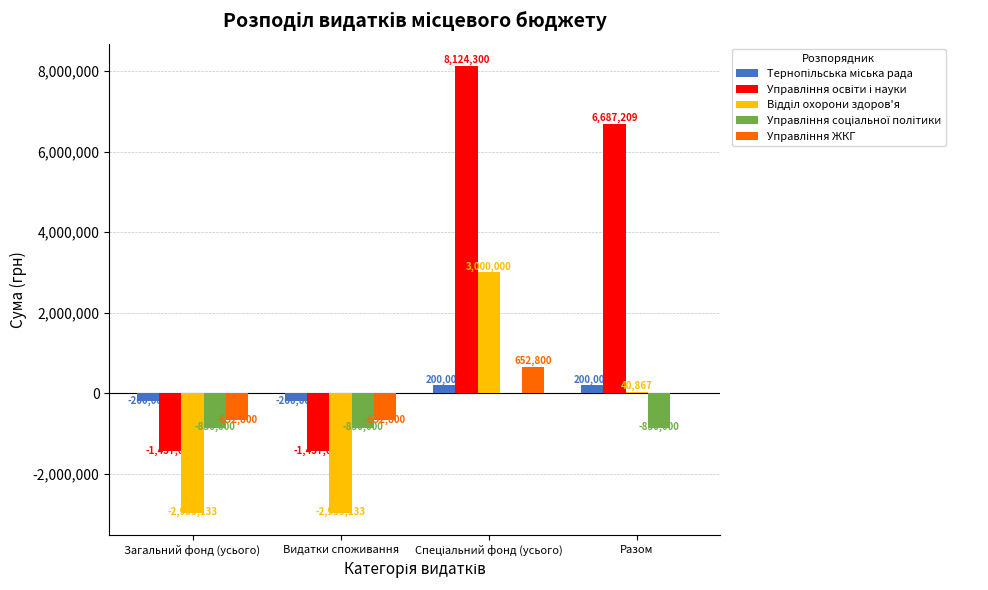

What is the difference between the maximum and minimum values in the Відділ охорони здоров'я series?

5959133